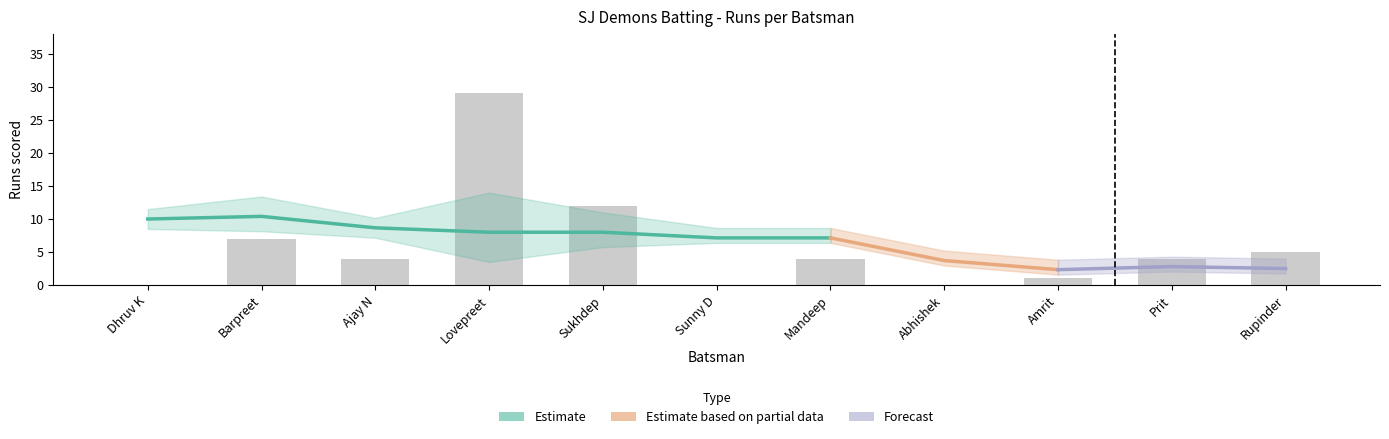

How many data points are less than 4?

4